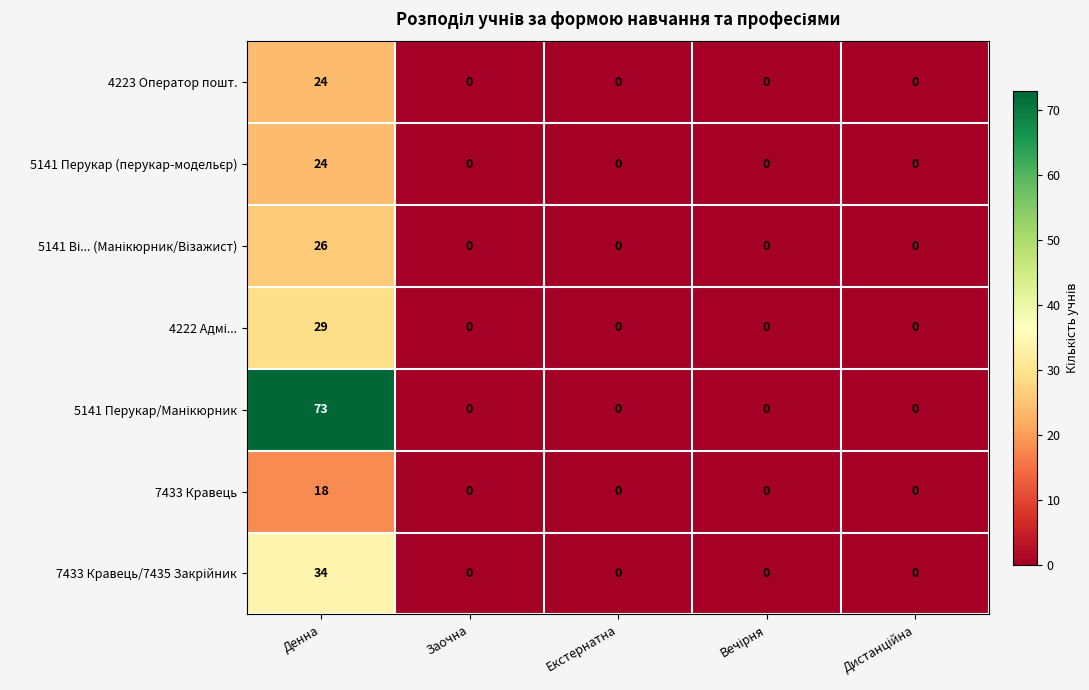

The value of 7433 Кравець at Денна is 18. True or false?

True